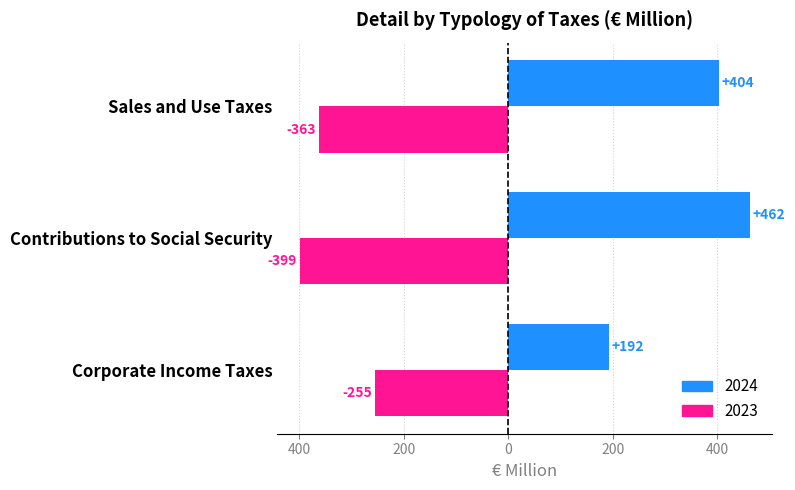

What is the total value across all series at Corporate Income Taxes?

-63